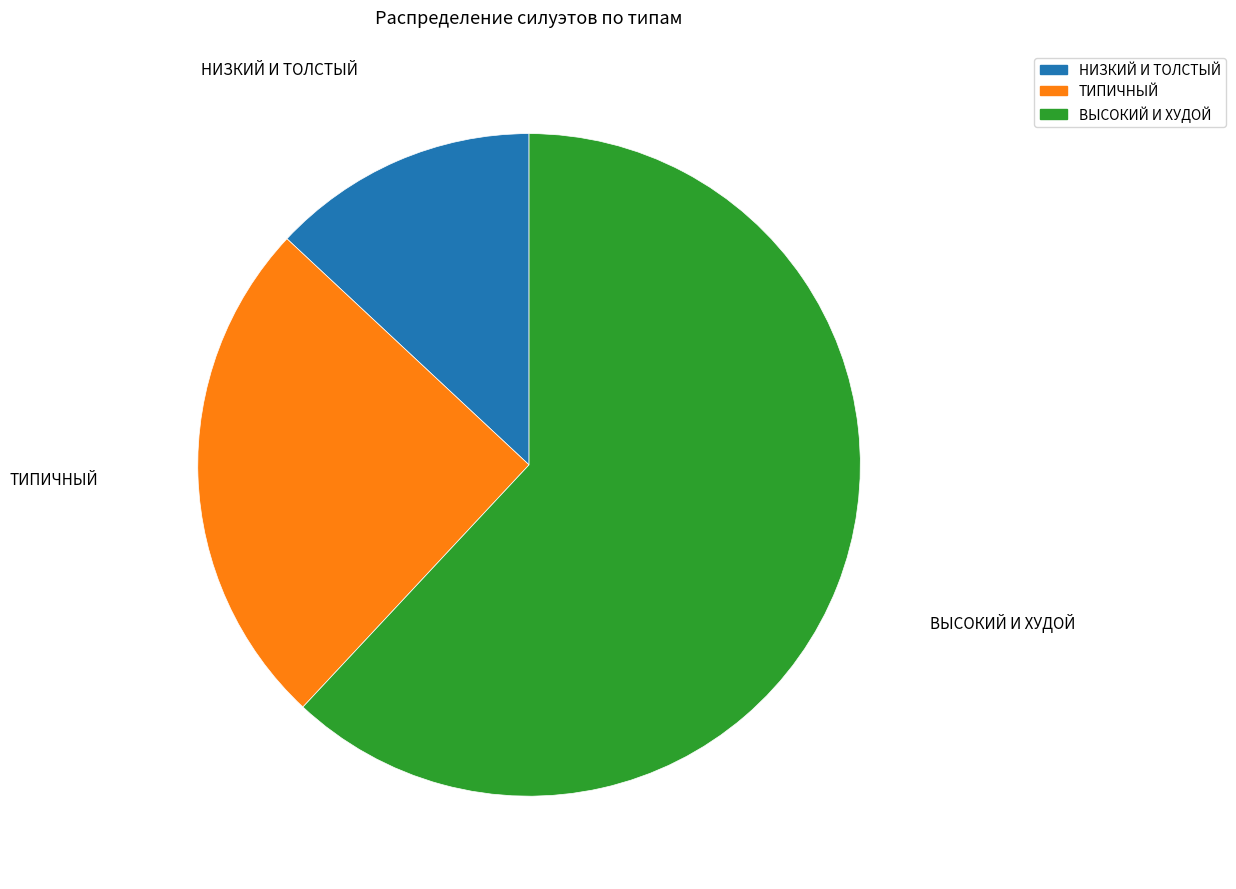

True or false: ТИПИЧНЫЙ accounts for 34% of the total.

False